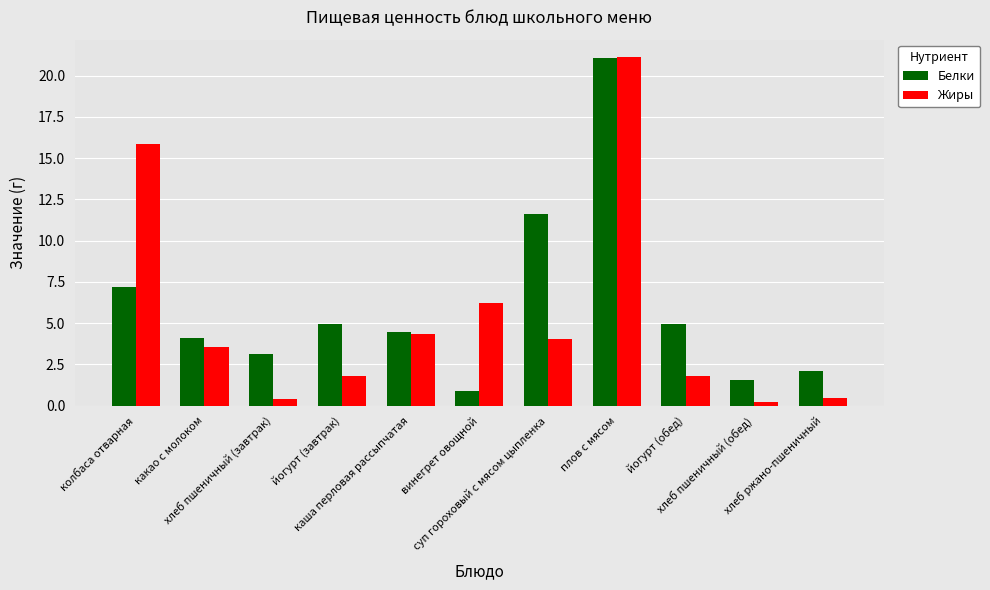

What are all the series names shown in the legend?

Белки, Жиры